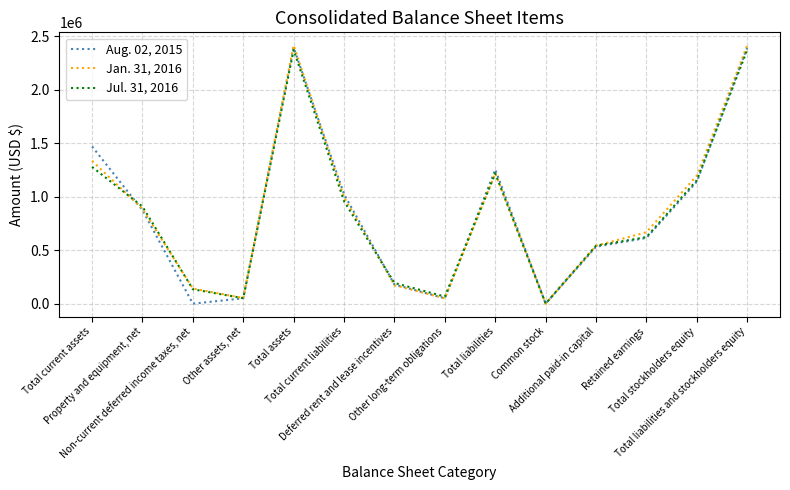

Is it true that Jan. 31, 2016 equals 912233 at Retained earnings?

False